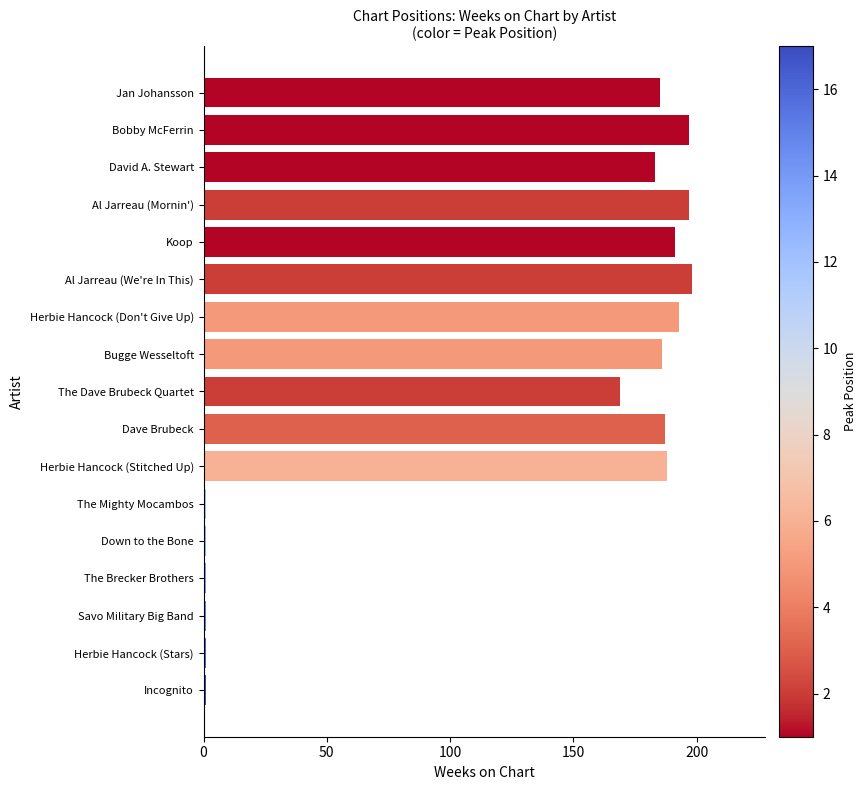

What is the greatest value displayed?

198